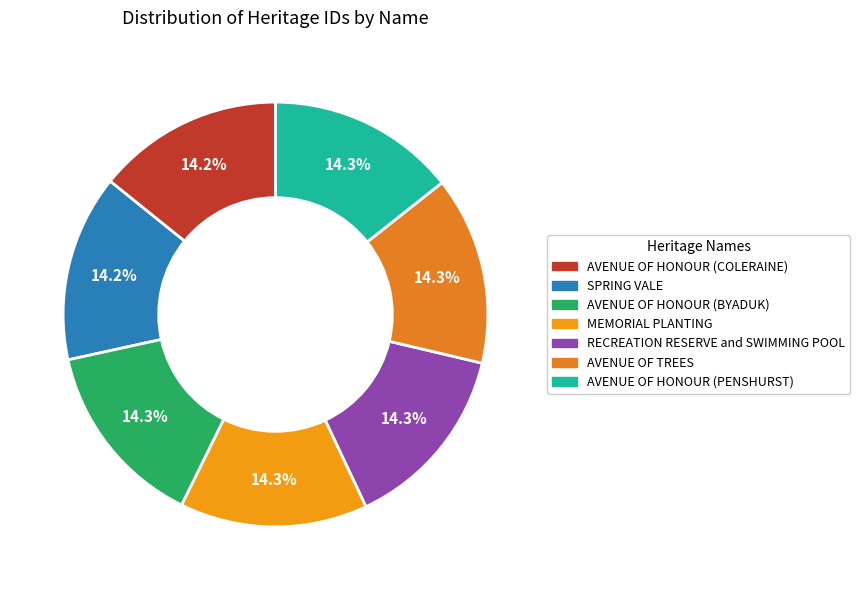

What is the ratio of the value at SPRING VALE to the value at AVENUE OF HONOUR (BYADUK)?

1.0